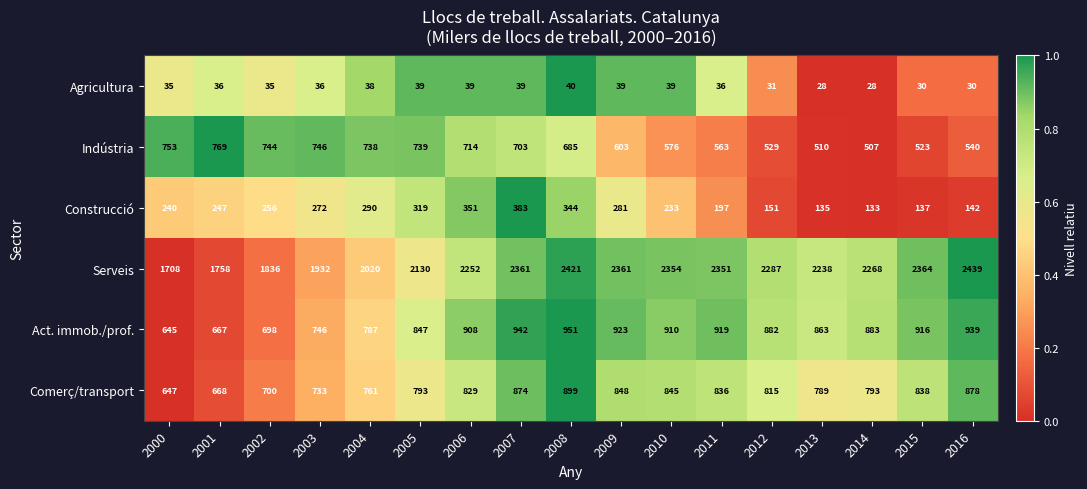

What is the difference between the maximum and minimum values in the Act. immob./prof. series?

306